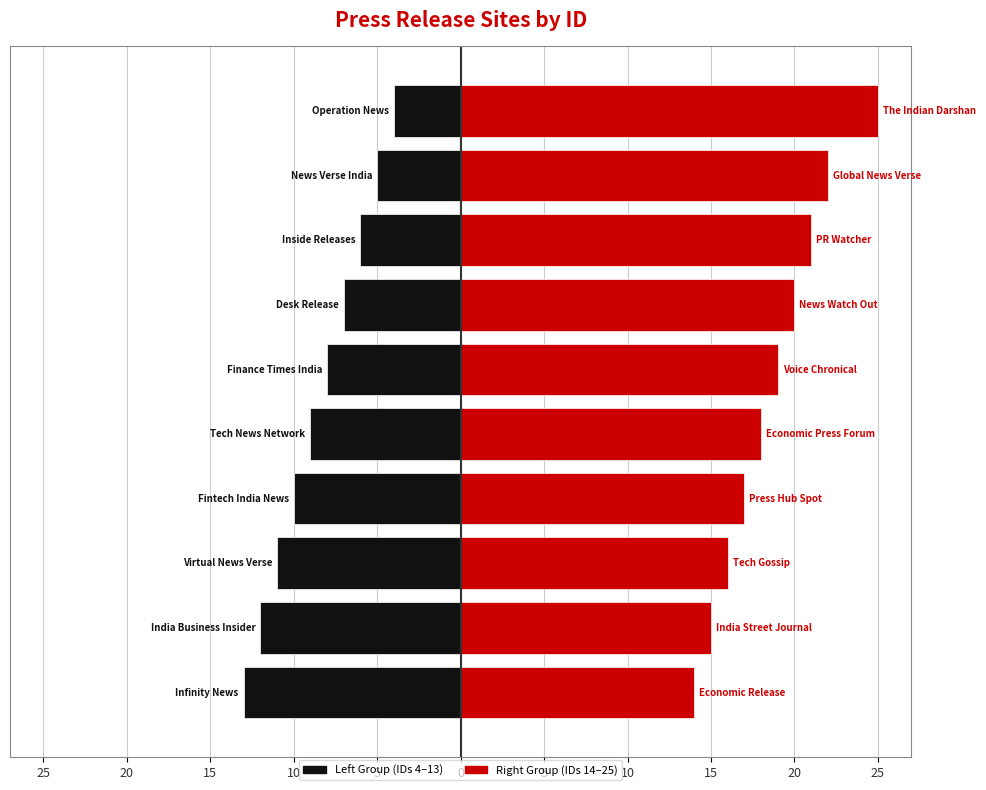

Reading right to left, extract all data points from this chart.

Left Group: -4	-5	-6	-7	-8	-9	-10	-11	-12	-13
Right Group: 25	22	21	20	19	18	17	16	15	14